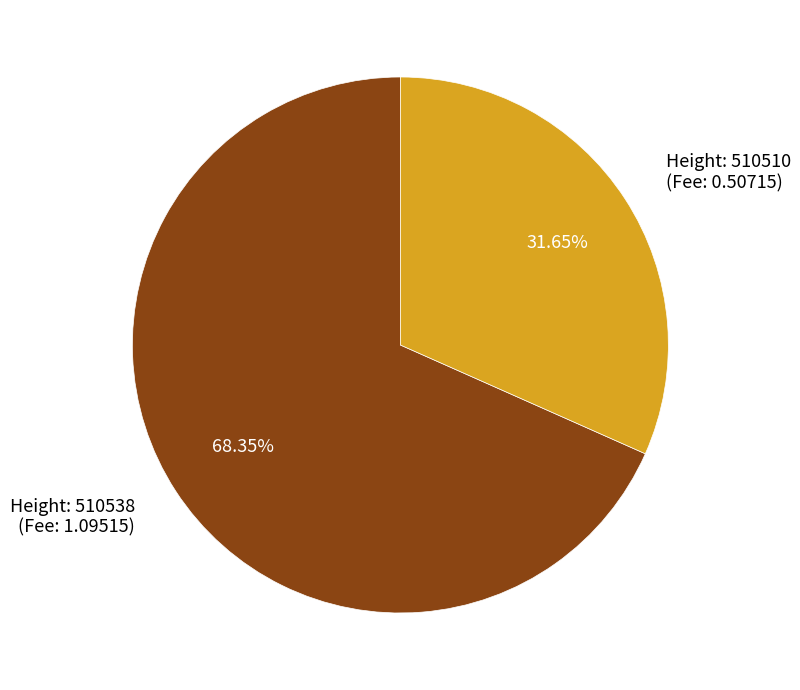

Does any single category account for the majority?

Yes